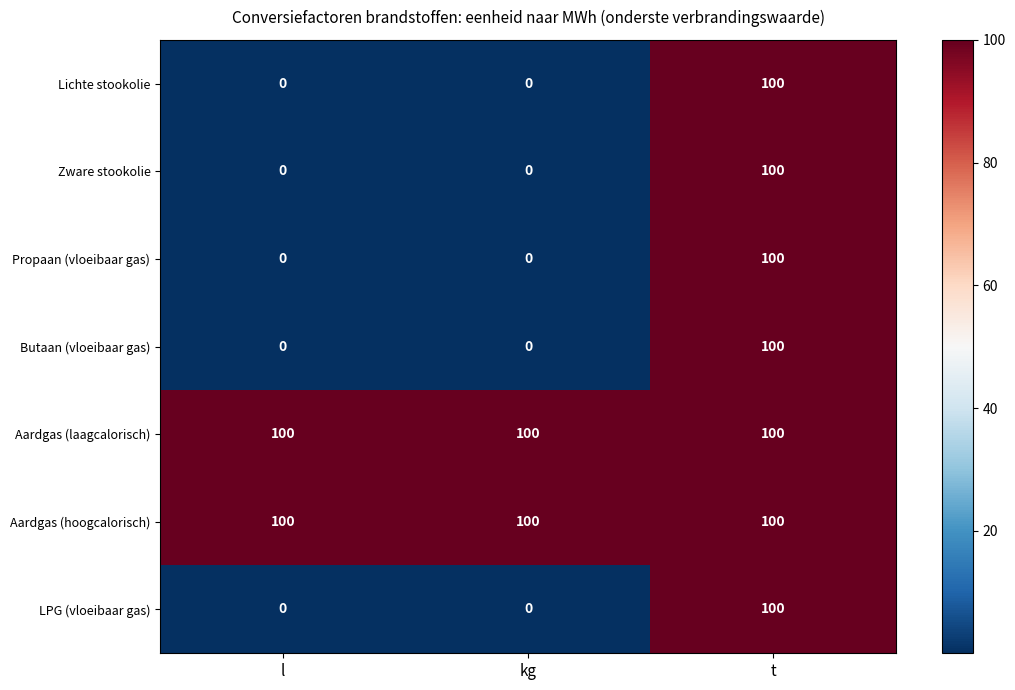

Reading left to right, what are all the values shown in this chart?

Lichte stookolie: l=0	kg=0	t=100
Zware stookolie: l=0	kg=0	t=100
Propaan (vloeibaar gas): l=0	kg=0	t=100
Butaan (vloeibaar gas): l=0	kg=0	t=100
Aardgas (laagcalorisch): l=100	kg=100	t=100
Aardgas (hoogcalorisch): l=100	kg=100	t=100
LPG (vloeibaar gas): l=0	kg=0	t=100